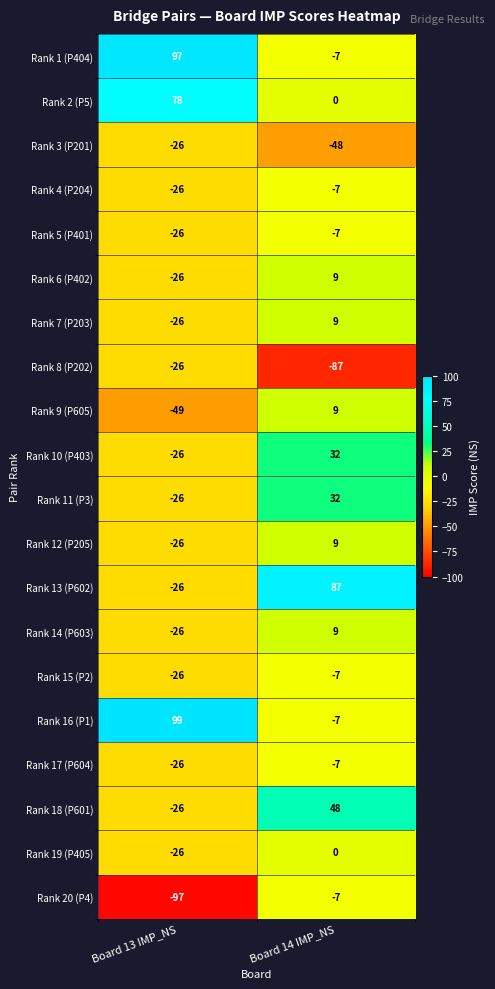

At which category is the sum across all series the highest?

Board 14 IMP_NS